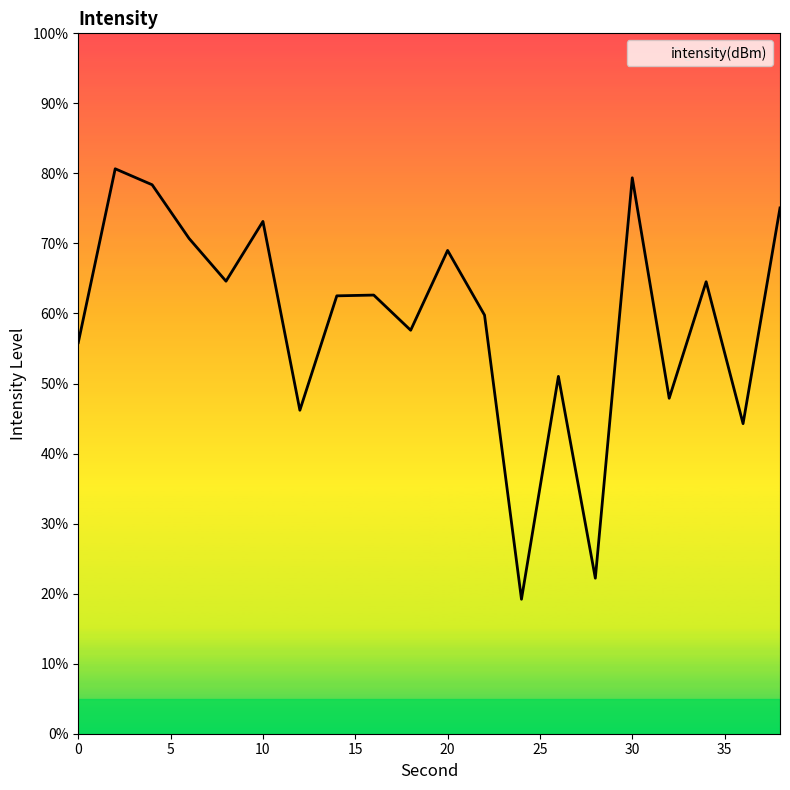

How many lines are shown in the chart?

1